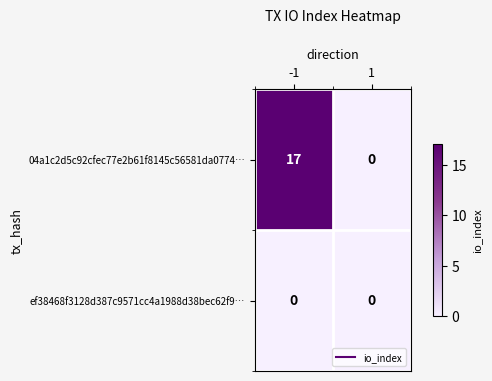

Count the number of categories in the chart.

2